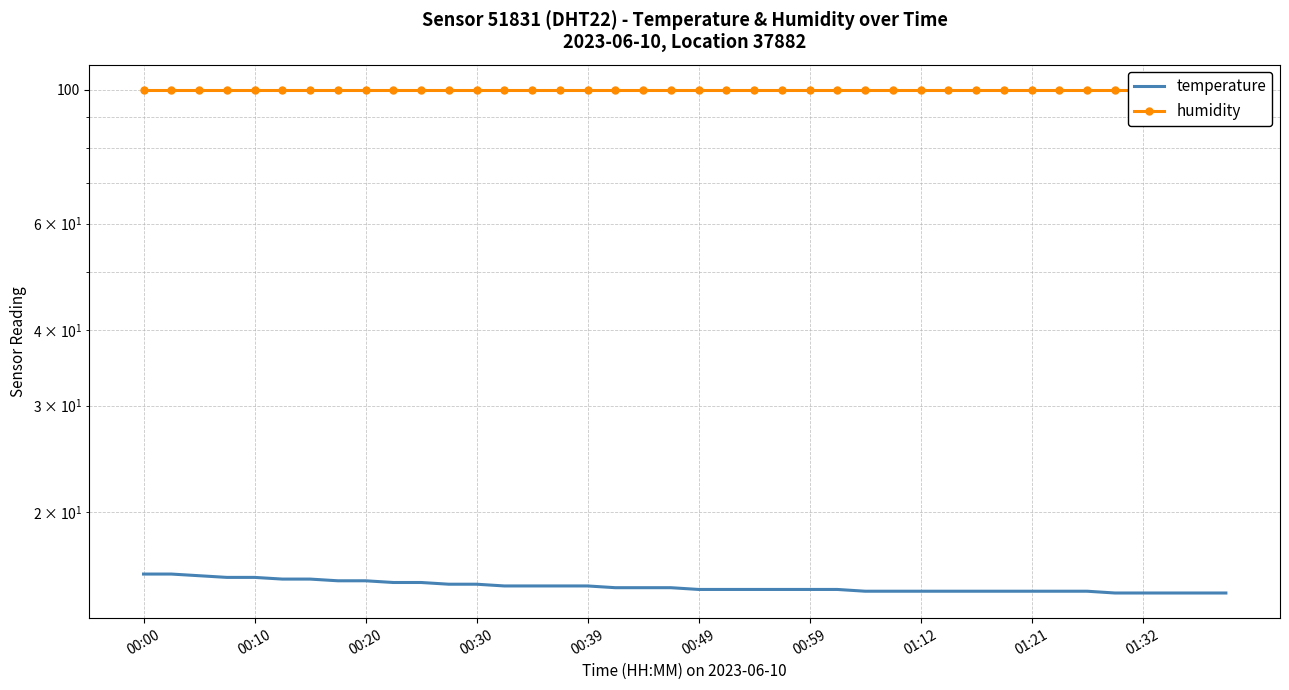

Reading left to right, extract all data points from this chart.

temperature: 15.8	15.8	15.7	15.6	15.6	15.5	15.5	15.4	15.4	15.3	15.3	15.2	15.2	15.1	15.1	15.1	15.1	15.0	15.0	15.0	14.9	14.9	14.9	14.9	14.9	14.9	14.8	14.8	14.8	14.8	14.8	14.8	14.8	14.8	14.8	14.7	14.7	14.7	14.7	14.7
humidity: 99.9	99.9	99.9	99.9	99.9	99.9	99.9	99.9	99.9	99.9	99.9	99.9	99.9	99.9	99.9	99.9	99.9	99.9	99.9	99.9	99.9	99.9	99.9	99.9	99.9	99.9	99.9	99.9	99.9	99.9	99.9	99.9	99.9	99.9	99.9	99.9	99.9	99.9	99.9	99.9